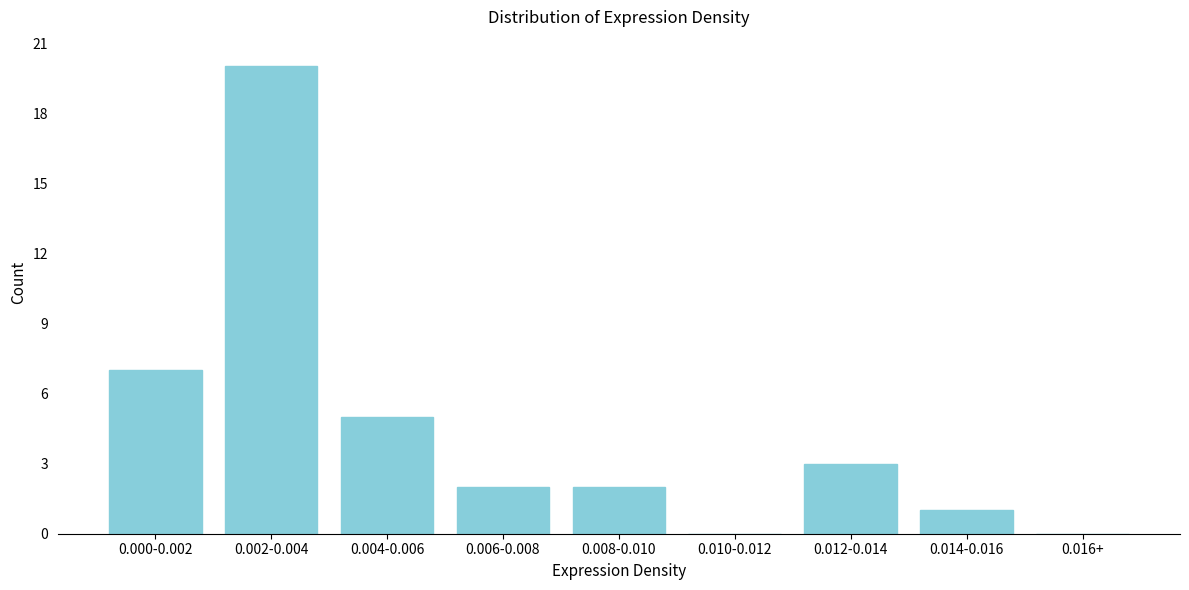

Reading left to right, list all the values displayed in this chart.

0.000-0.002=7	0.002-0.004=20	0.004-0.006=5	0.006-0.008=2	0.008-0.010=2	0.010-0.012=0	0.012-0.014=3	0.014-0.016=1	0.016+=0